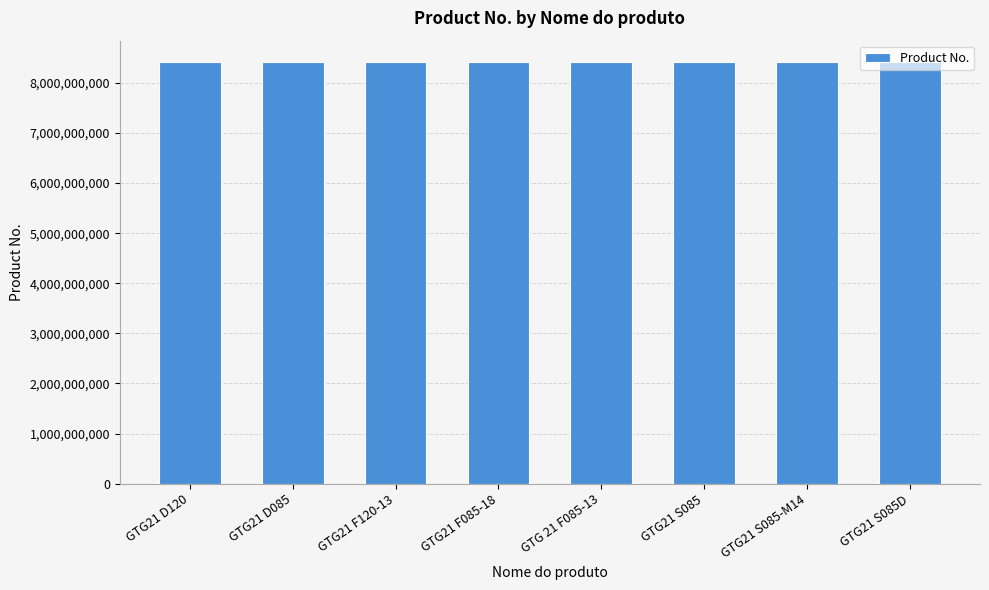

What position from the right is GTG21 F120-13?

6